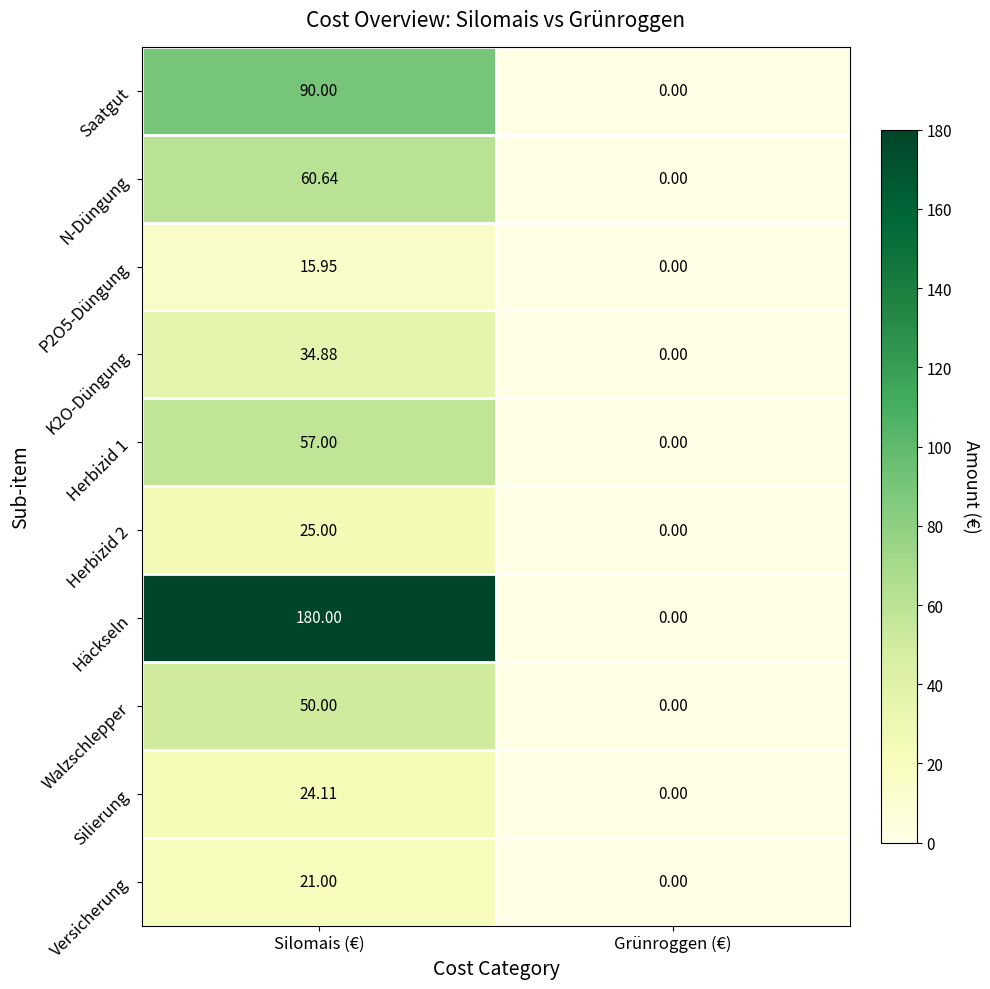

Which series changed the most between Silomais (€) and Grünroggen (€)?

Häckseln